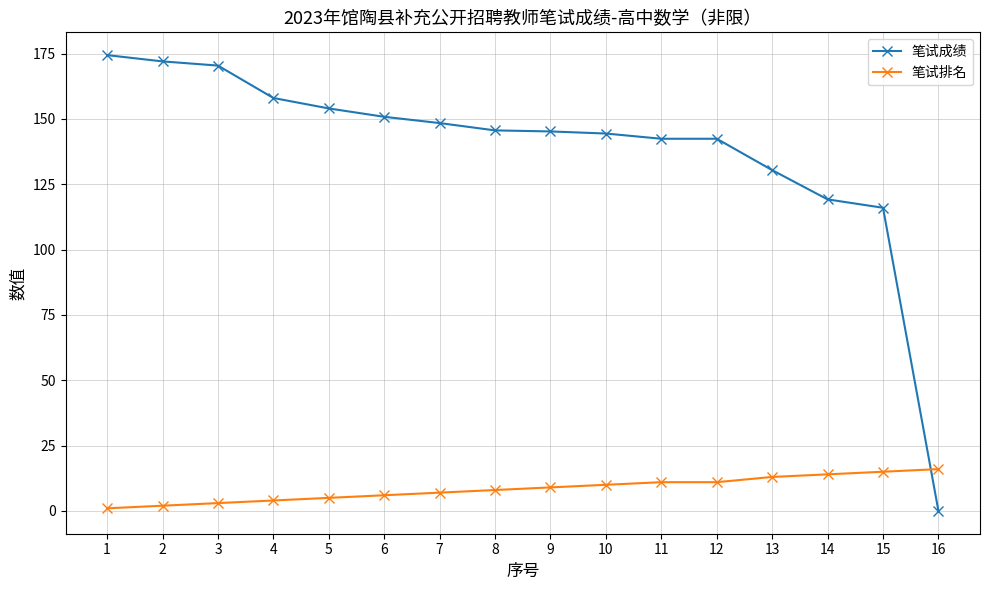

Is this an area chart (filled region under the line)?

No